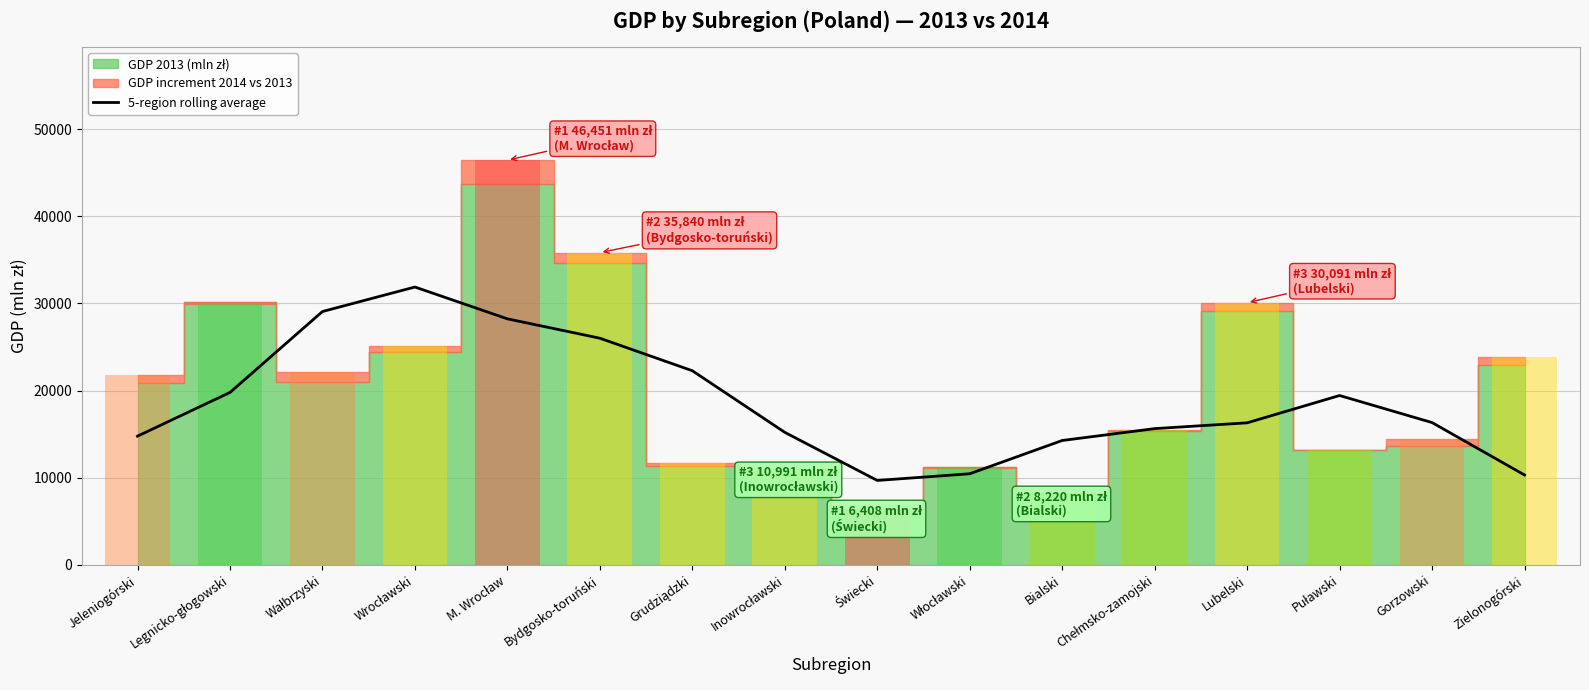

Which category has the lowest value across all series?

Świecki